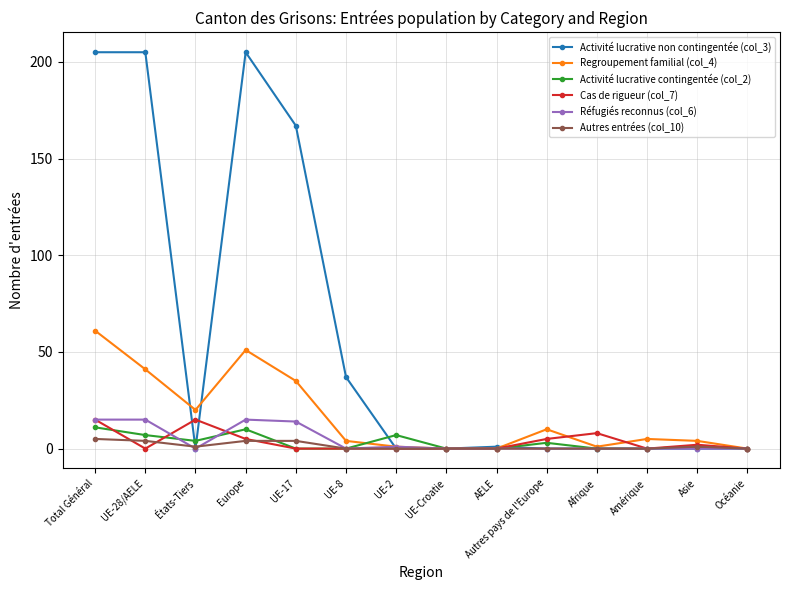

Is it true that Activité lucrative contingentée (col_2) equals 0 at UE-17?

True